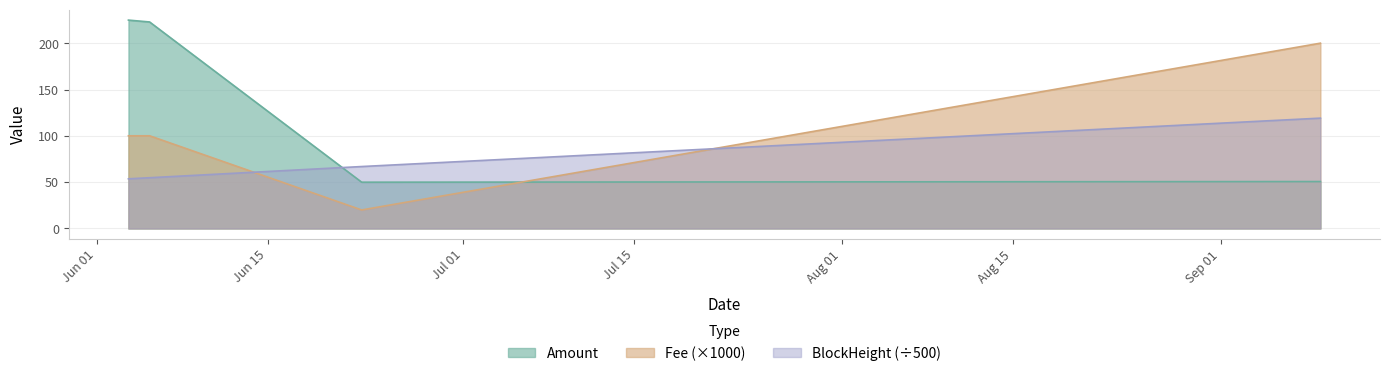

Read the BlockHeight value at 2021-06-05 07:39:00.

54.8